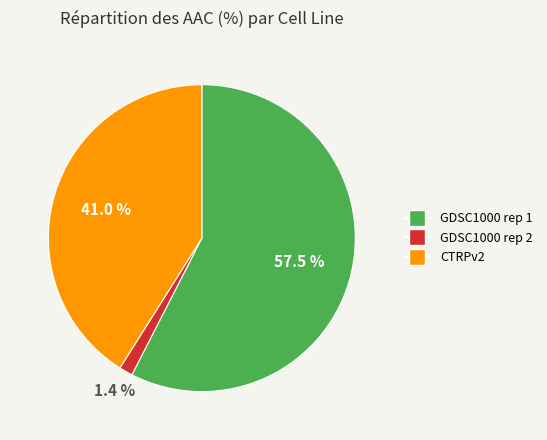

Rank the categories by value from highest to lowest.

GDSC1000 rep 1, CTRPv2, GDSC1000 rep 2